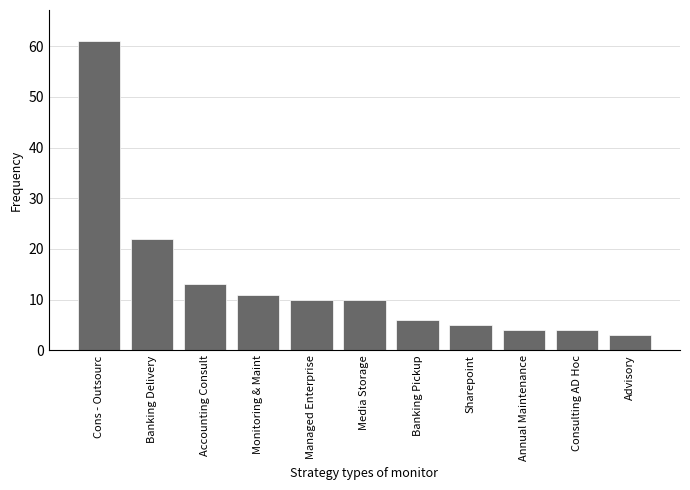

What is the label of the 2nd bar from the left?

Banking Delivery